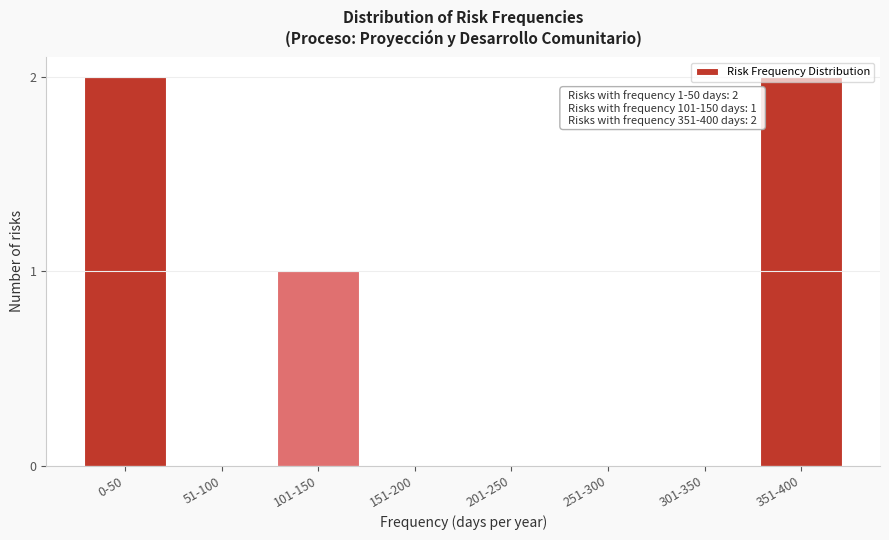

The value at 251-300 is -1. True or false?

False